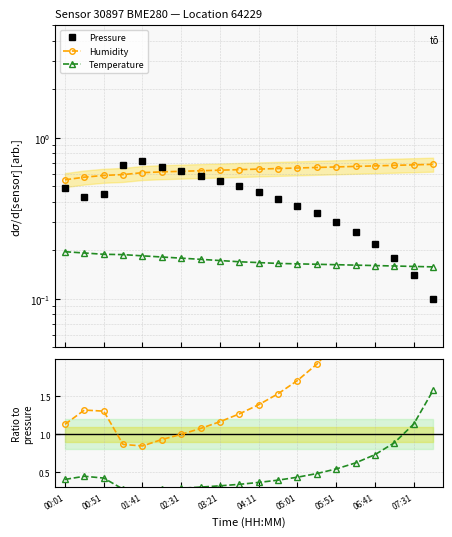

Which series has the largest total across all categories?

Humidity